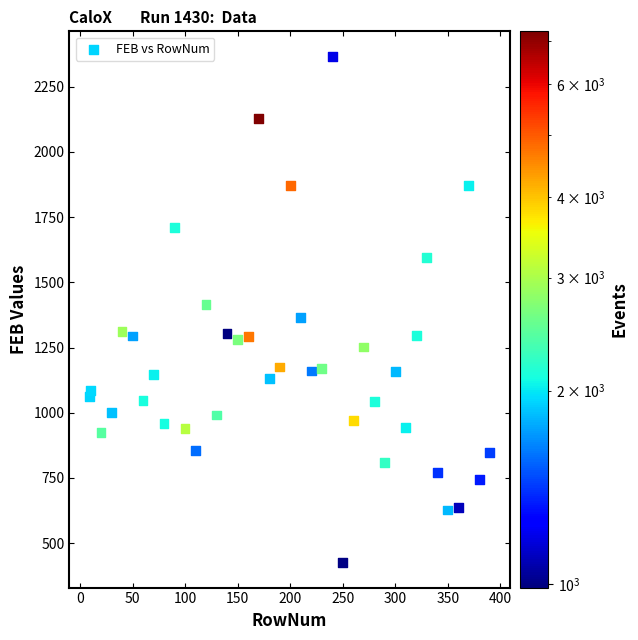

What is the range of Y values (max minus min)?

1938.4